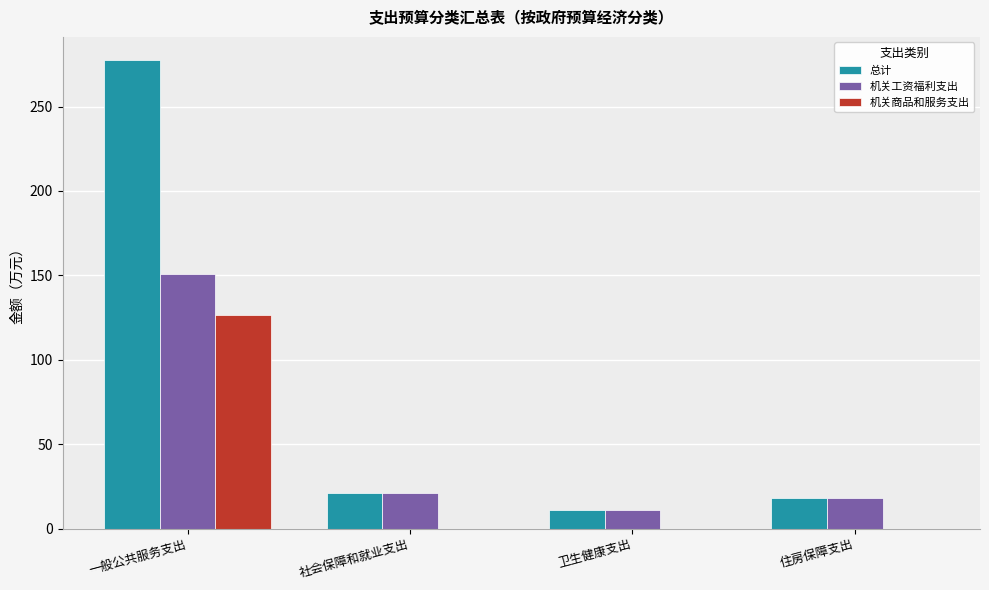

Reading left to right, extract all data points from this chart.

总计: 一般公共服务支出=277.4	社会保障和就业支出=20.8	卫生健康支出=11.0	住房保障支出=17.9
机关工资福利支出: 一般公共服务支出=151.0	社会保障和就业支出=20.8	卫生健康支出=11.0	住房保障支出=17.9
机关商品和服务支出: 一般公共服务支出=126.4	社会保障和就业支出=0.0	卫生健康支出=0.0	住房保障支出=0.0